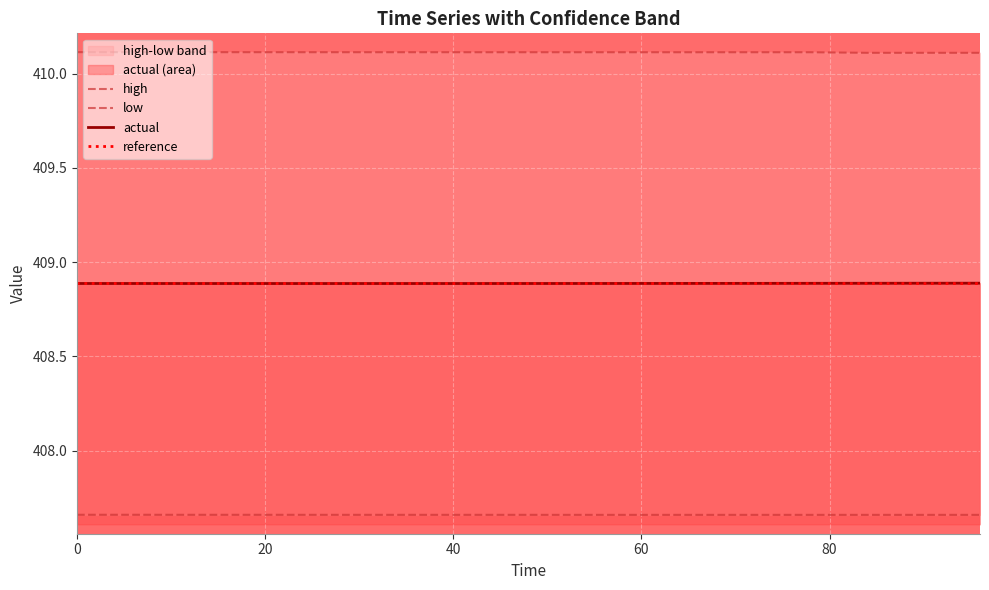

True or false: high and reference intersect in this chart.

False